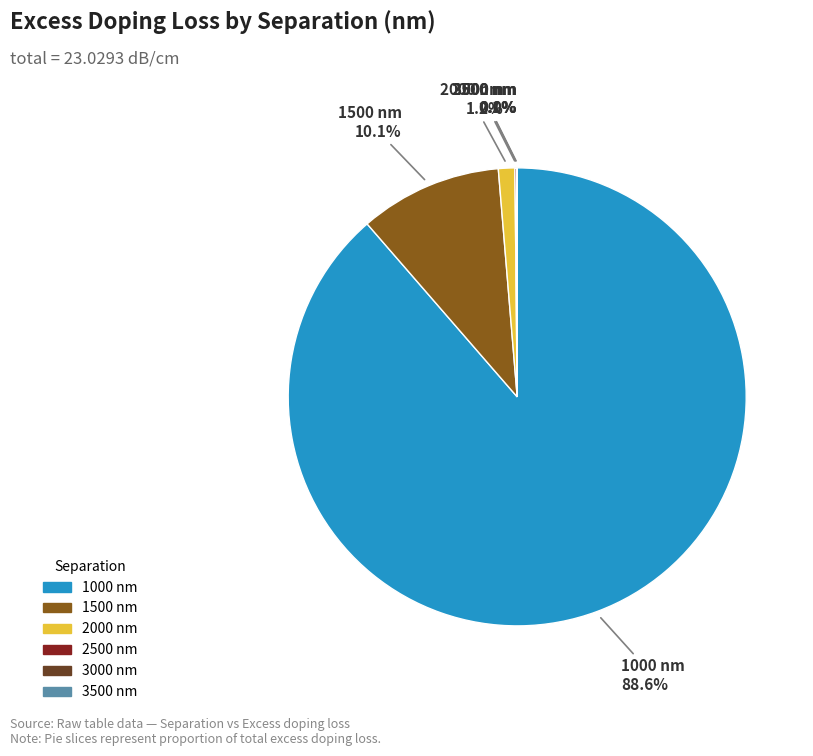

What percentage is NOT represented by 1500?

89.9%